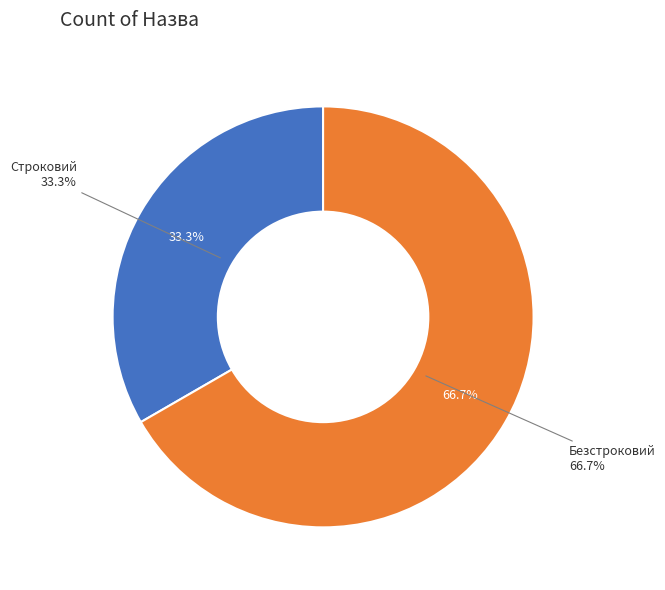

Count the number of slices in the pie.

2